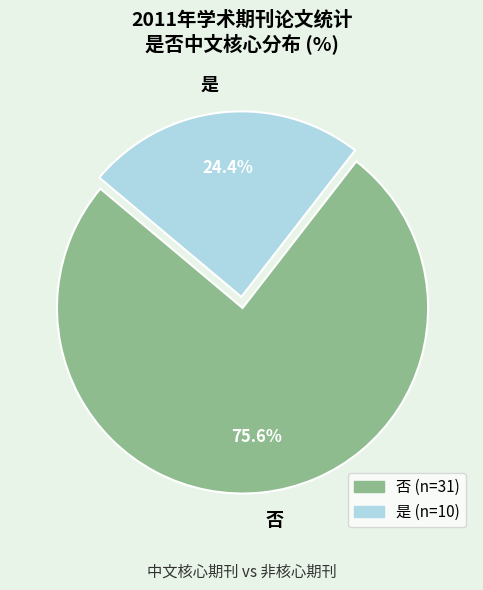

Do 否 and 是 together represent more than half of the pie?

Yes